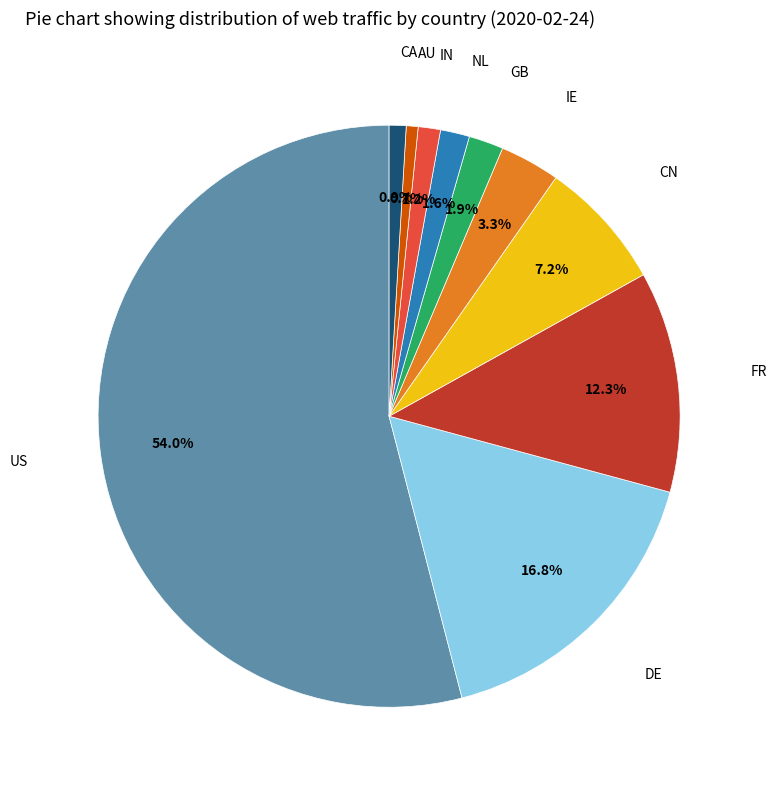

Is there a majority slice in this chart?

Yes